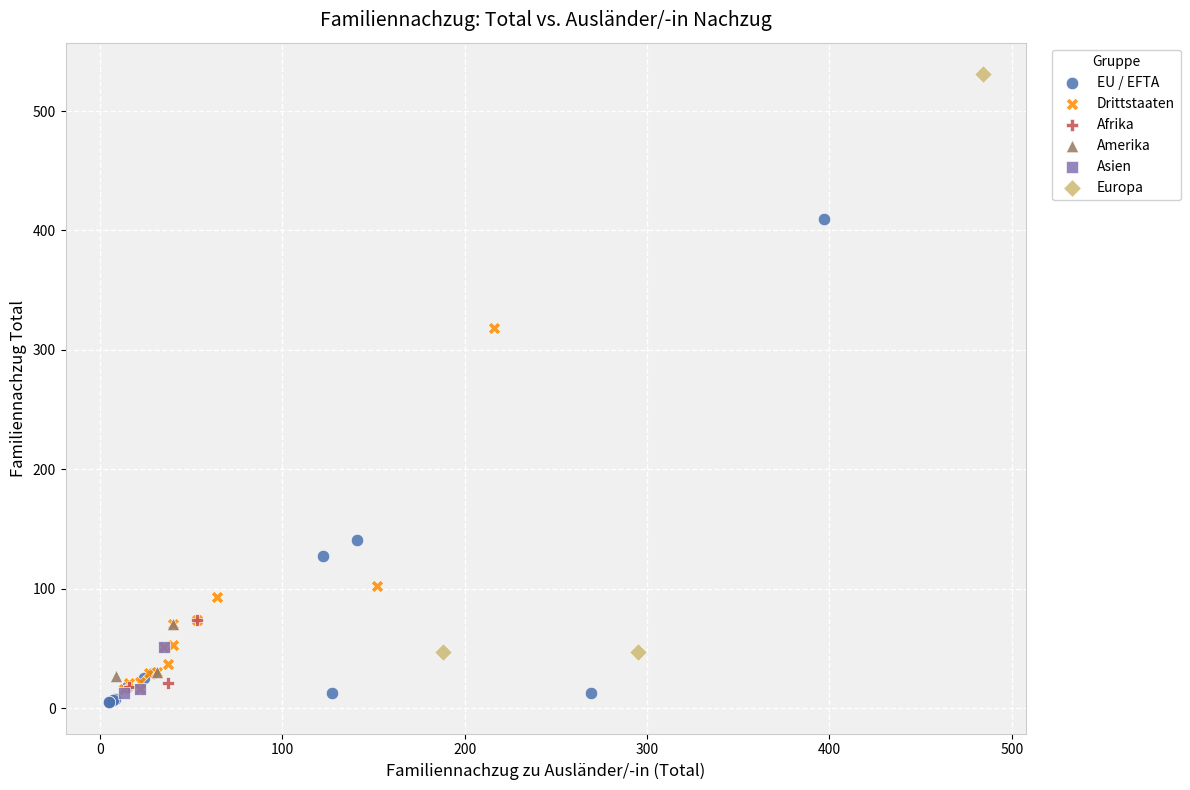

Which series has the widest spread of Y values?

Europa